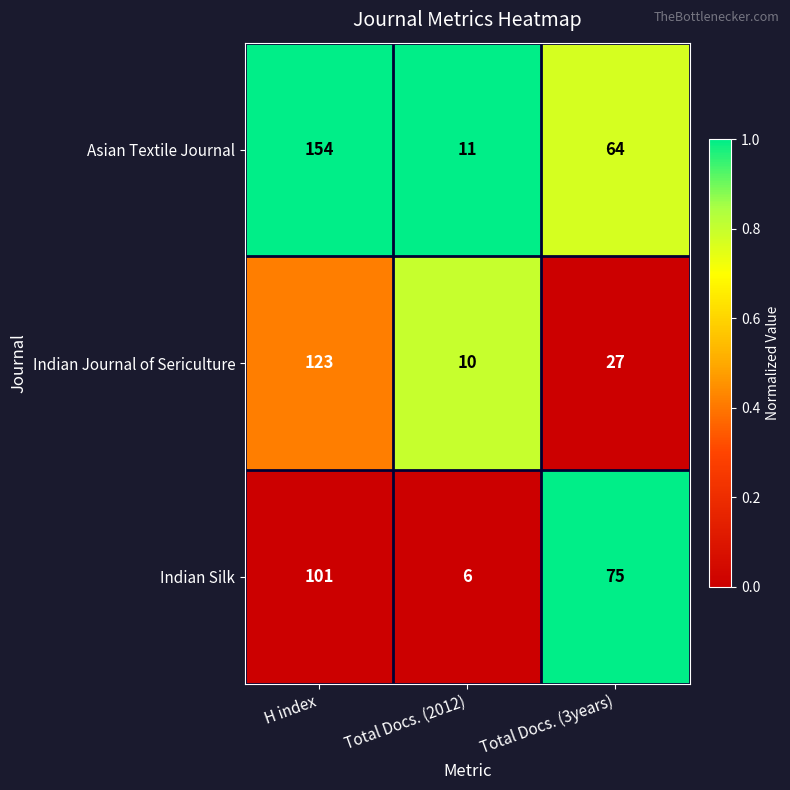

The value of Asian Textile Journal at H index is 267. True or false?

False